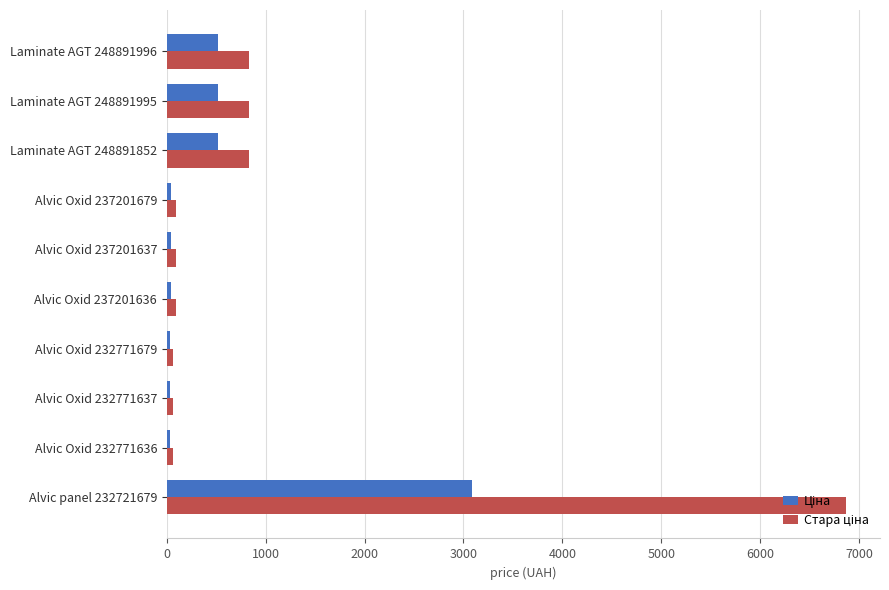

At which category is the sum across all series the highest?

Alvic panel 232721679